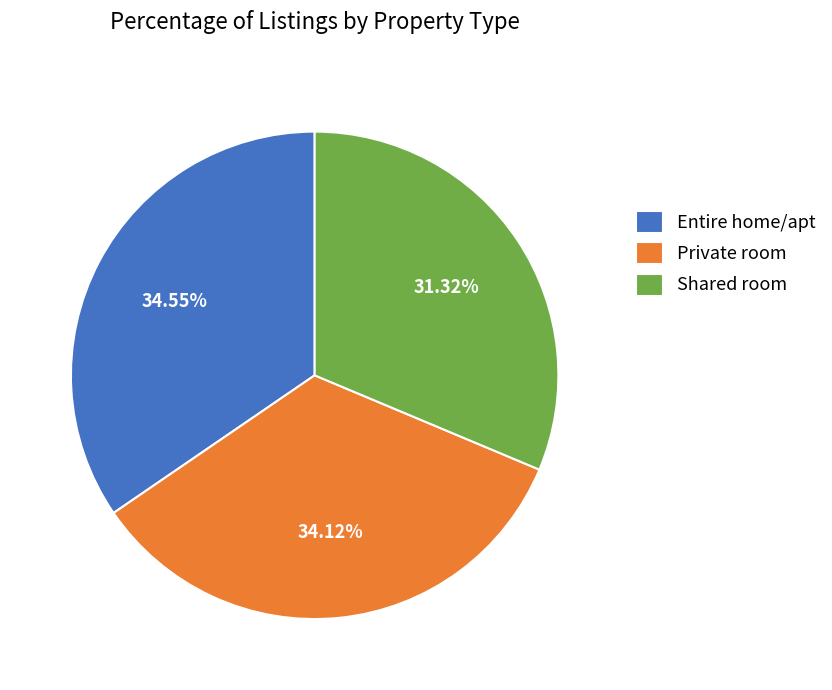

Does Shared room represent more than half of the total?

No